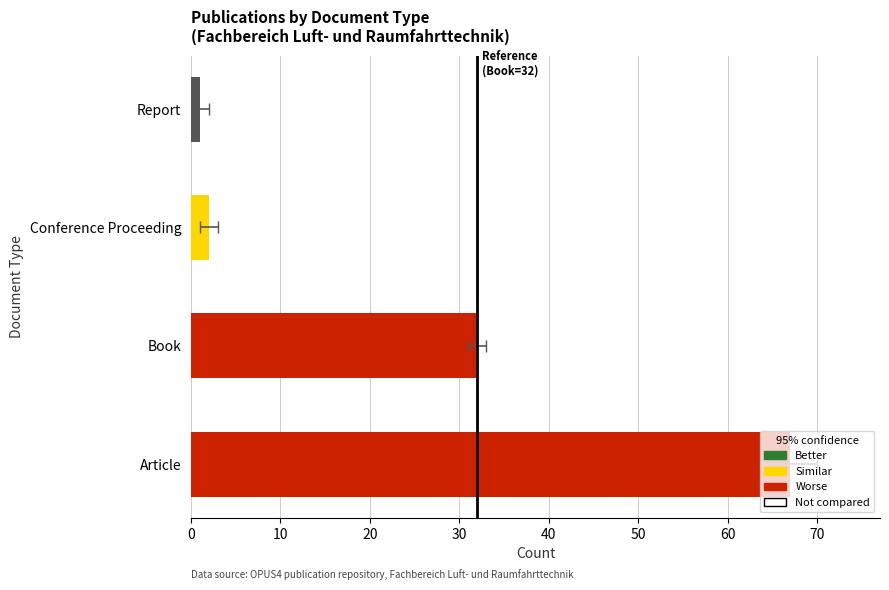

Rank the categories by value from highest to lowest.

Article, Book, Conference Proceeding, Report